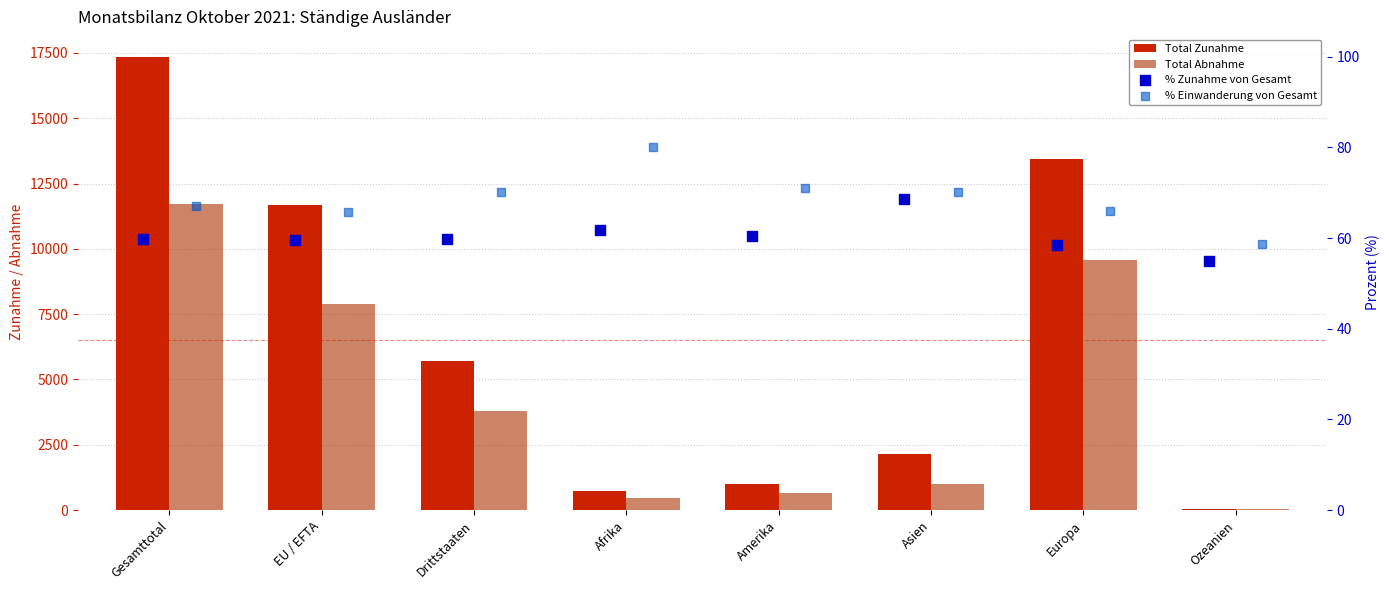

At how many categories does at least one series exceed 15069?

1